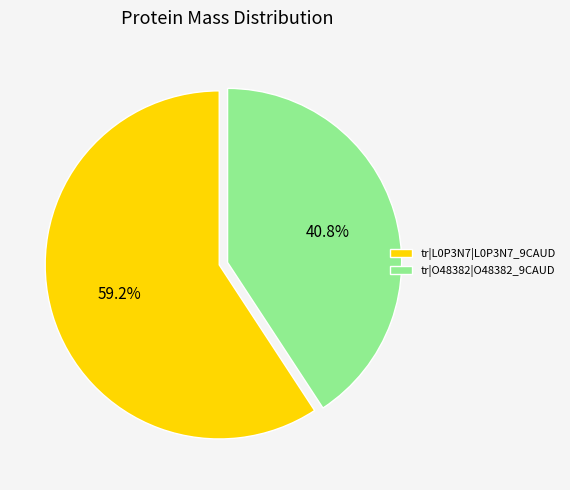

Which slice is the smallest?

tr|O48382|O48382_9CAUD